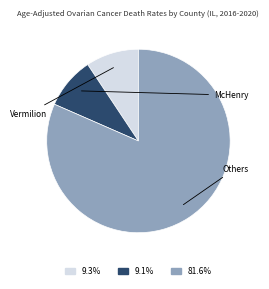

Does any single category account for the majority?

Yes